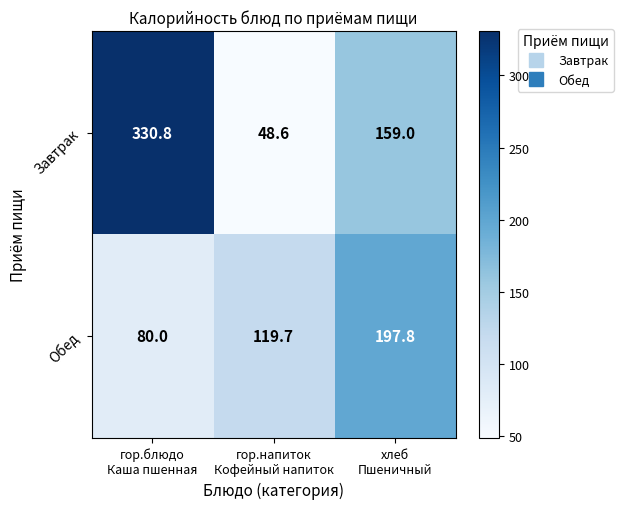

What is the maximum value shown in the chart?

330.8